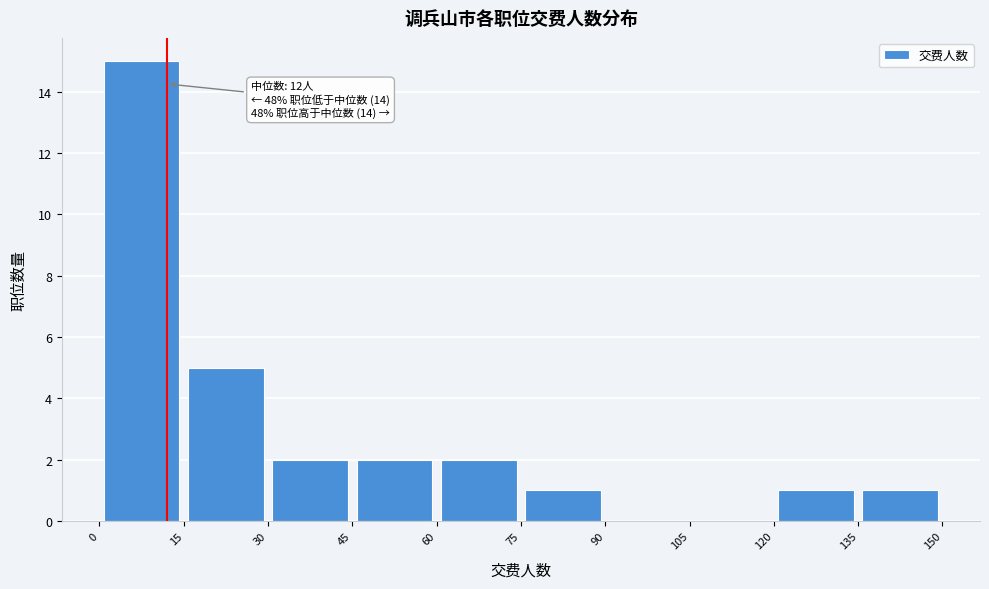

Over which range of the x-axis is the bar tallest?

0 to 15